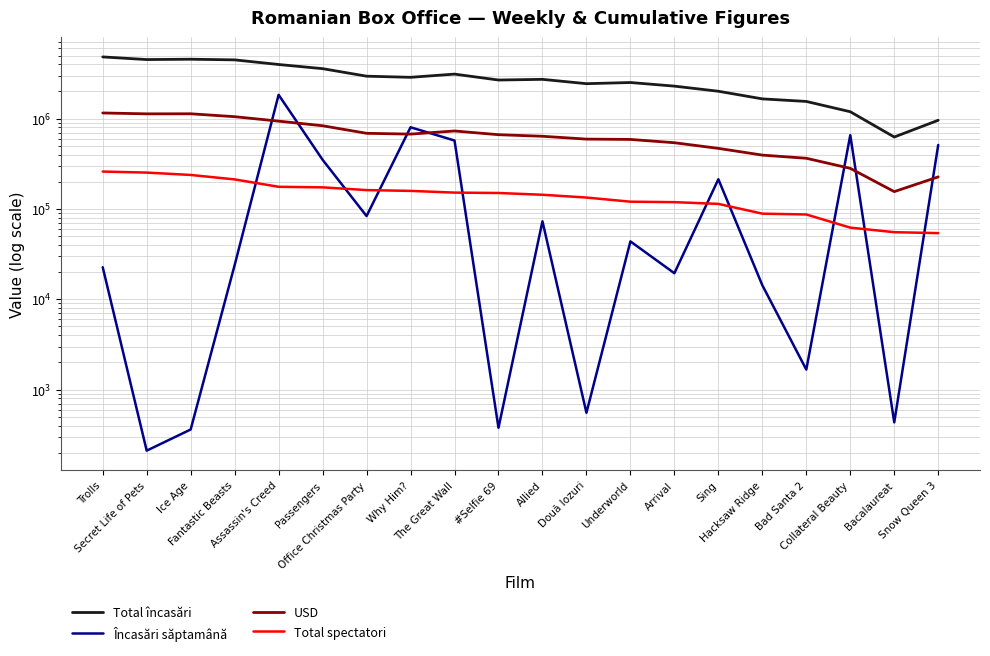

The value of Total încasări at Sing is 2010179.9. True or false?

True